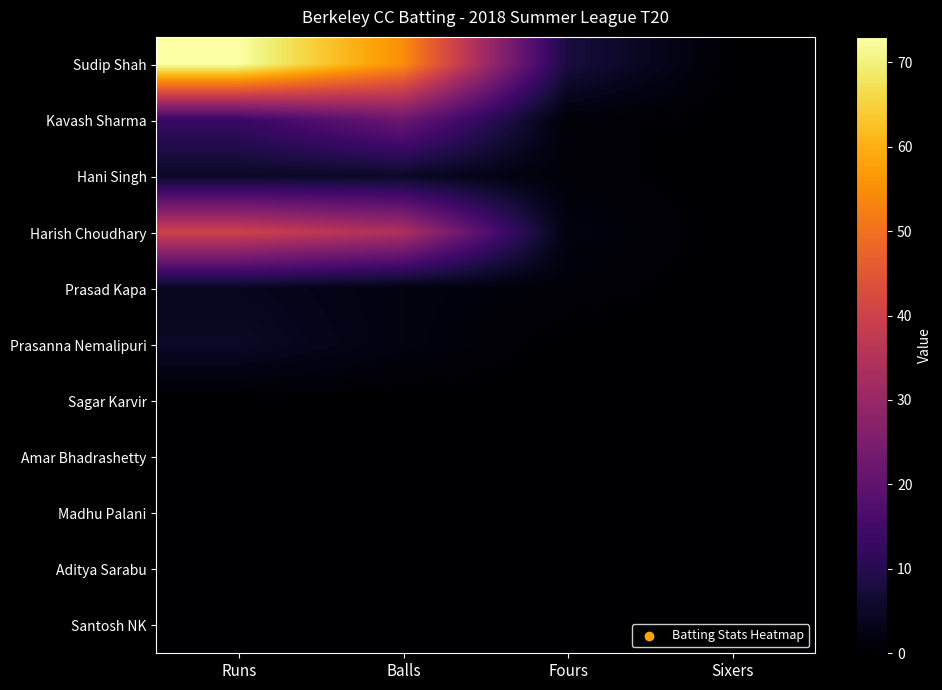

Reading left to right, extract all data points from this chart.

Sudip Shah: Runs=73	Balls=55	Fours=8	Sixers=0
Kavash Sharma: Runs=13	Balls=22	Fours=1	Sixers=0
Hani Singh: Runs=5	Balls=5	Fours=1	Sixers=0
Harish Choudhary: Runs=40	Balls=34	Fours=2	Sixers=0
Prasad Kapa: Runs=4	Balls=2	Fours=1	Sixers=0
Prasanna Nemalipuri: Runs=5	Balls=2	Fours=0	Sixers=0
Sagar Karvir: Runs=0	Balls=0	Fours=0	Sixers=0
Amar Bhadrashetty: Runs=0	Balls=0	Fours=0	Sixers=0
Madhu Palani: Runs=0	Balls=0	Fours=0	Sixers=0
Aditya Sarabu: Runs=0	Balls=0	Fours=0	Sixers=0
Santosh NK: Runs=0	Balls=0	Fours=0	Sixers=0